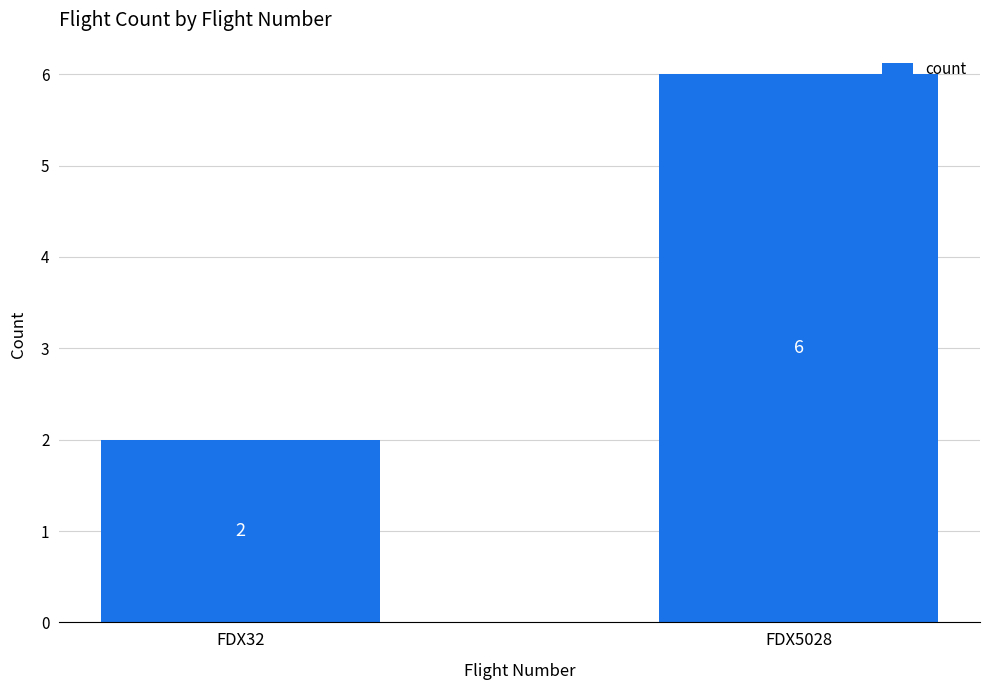

What is the sum of the values at FDX32 and FDX5028?

8